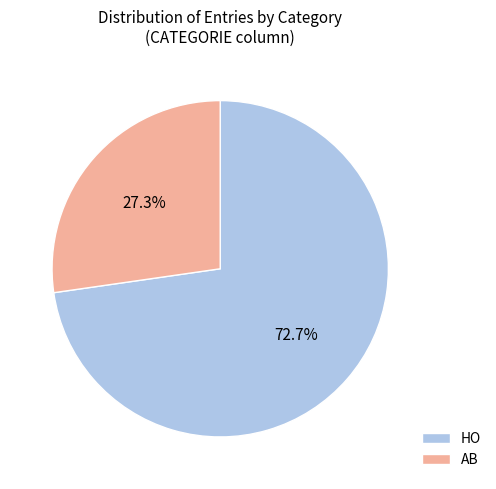

Which category has the smallest portion of the pie?

AB